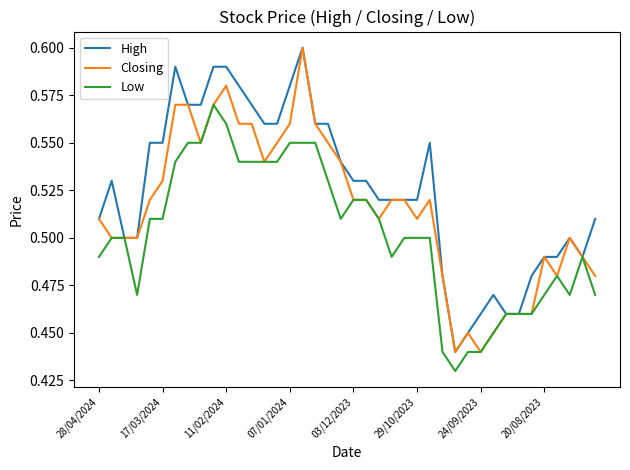

List the series in order of their overall mean, highest first.

High, Closing, Low